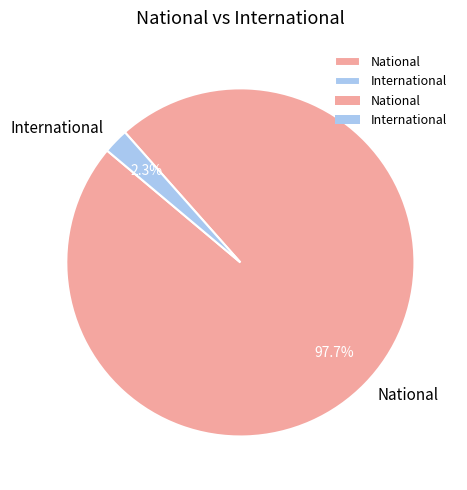

Combined, do International and National account for over 50%?

Yes